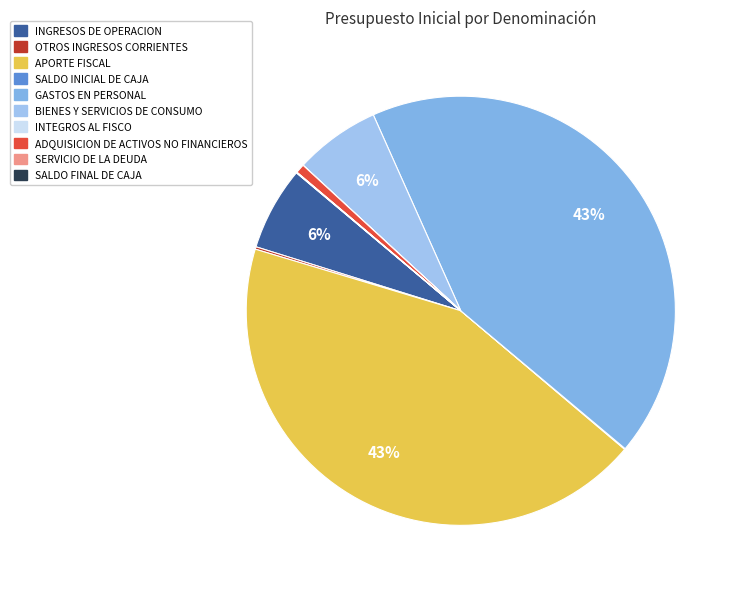

Do INGRESOS DE OPERACION and ADQUISICION DE ACTIVOS NO FINANCIEROS together represent more than half of the pie?

No